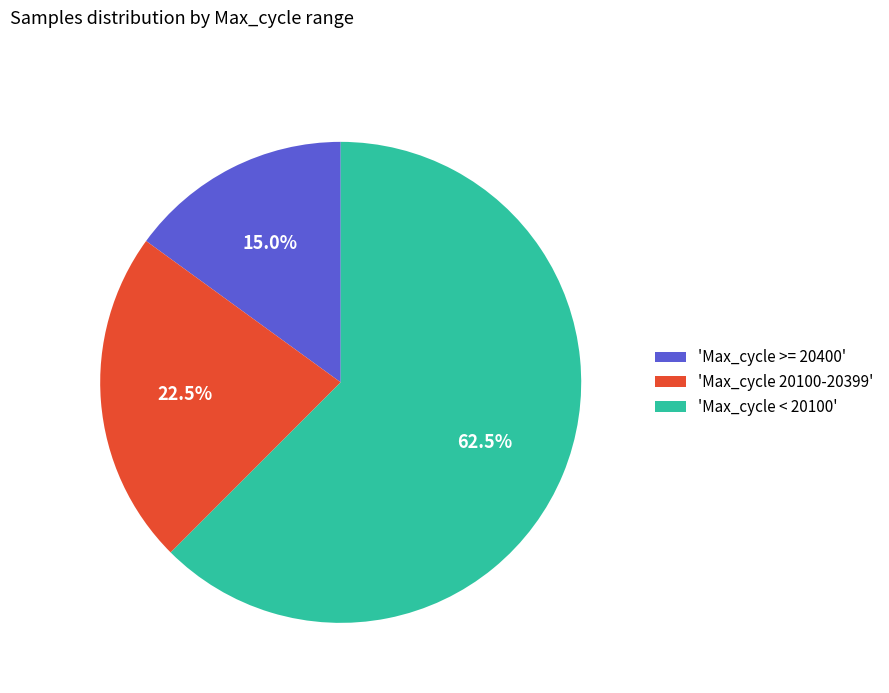

To the nearest percent, what is the average slice percentage?

33%